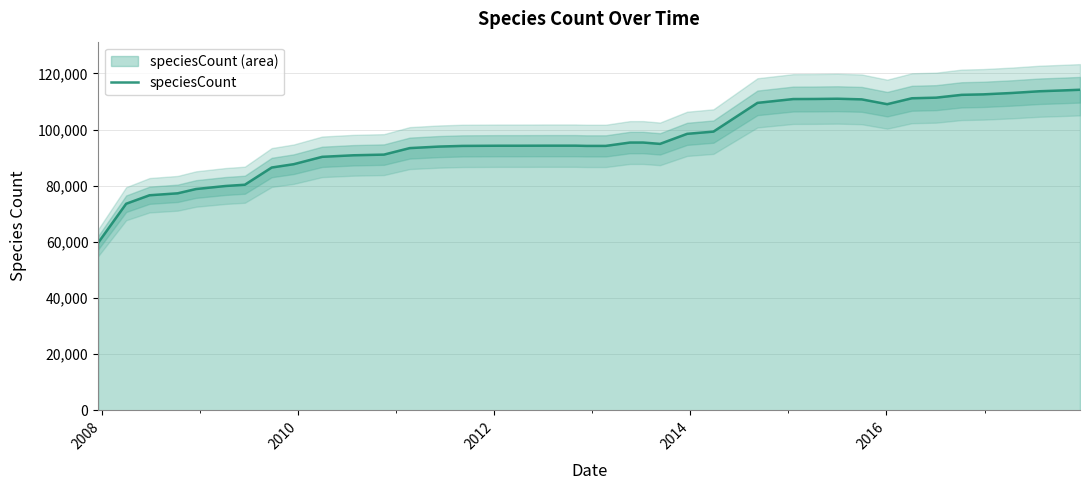

What is the difference between the second highest and minimum values?

54200